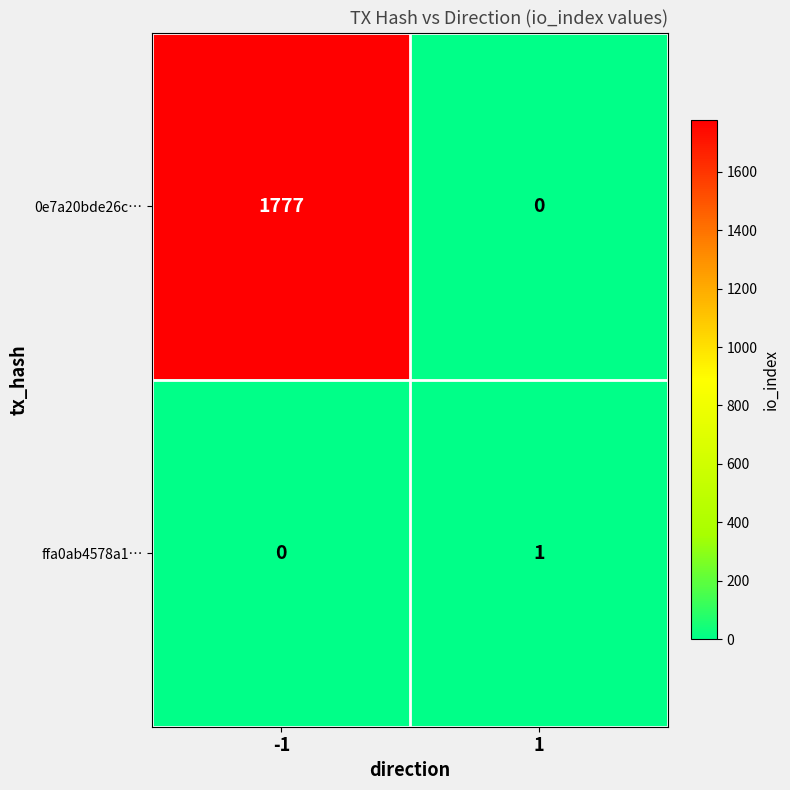

What is the difference between the highest and lowest values at -1?

1777